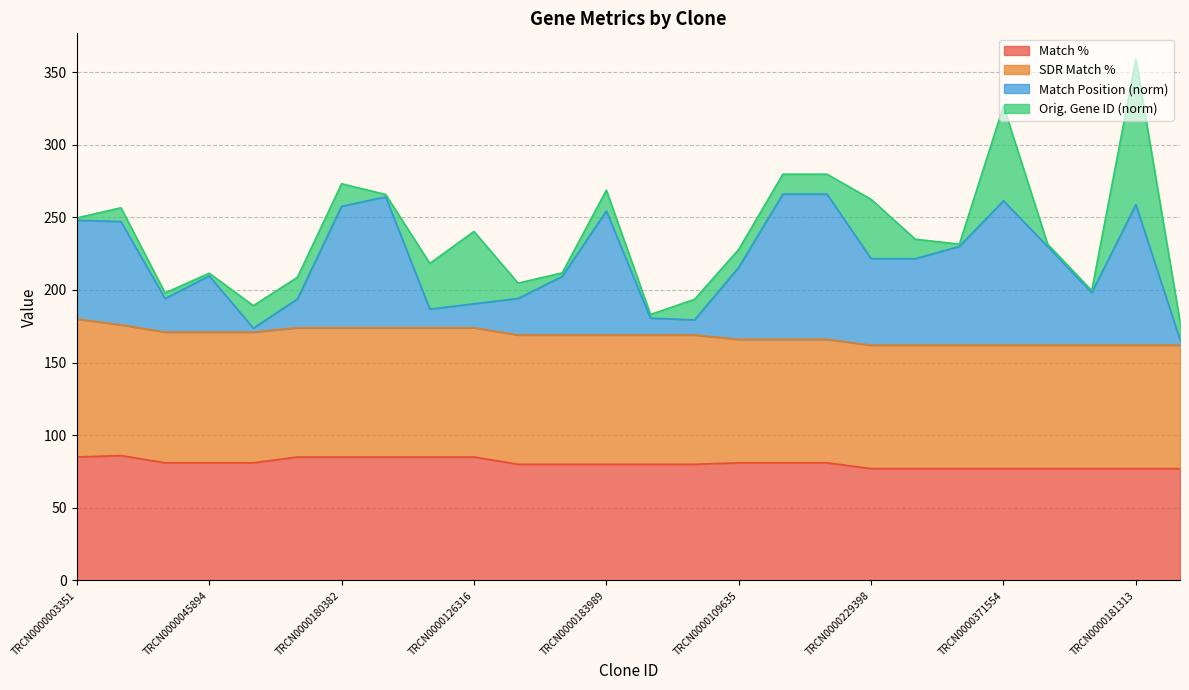

What is the maximum value for Match %?

86.0